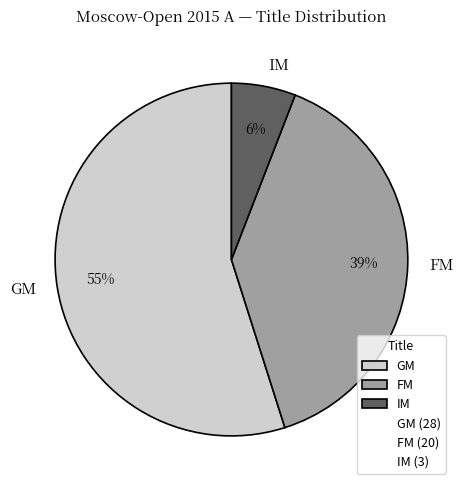

Do GM and IM together represent more than half of the pie?

Yes